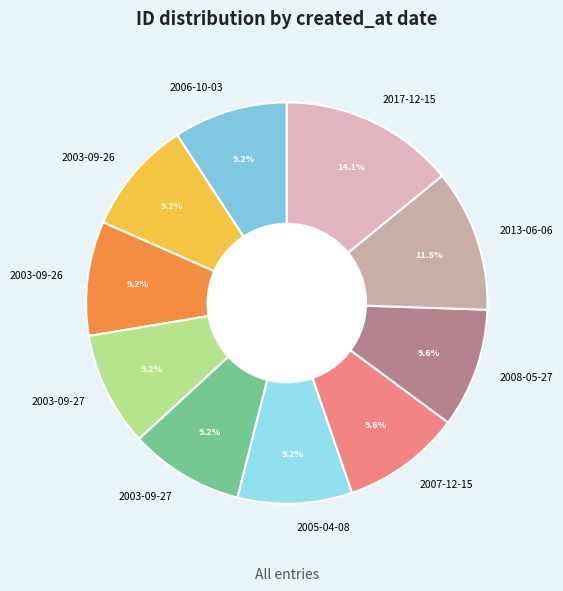

What is the smallest slice in the pie chart?

2006-10-03